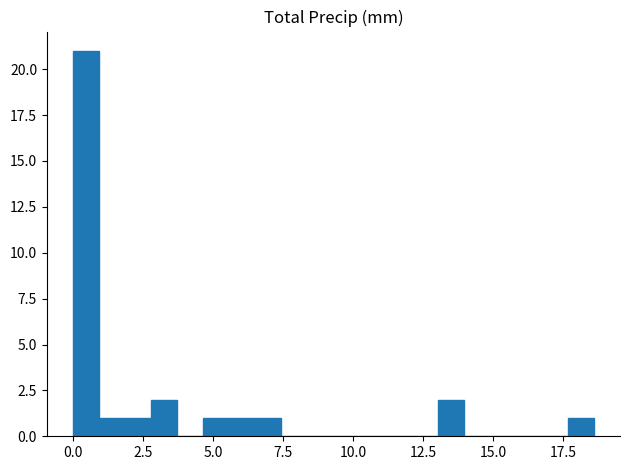

Around what value on the x-axis is the tallest bar? Give the approximate position of its centre, as read against the axis.

0.5